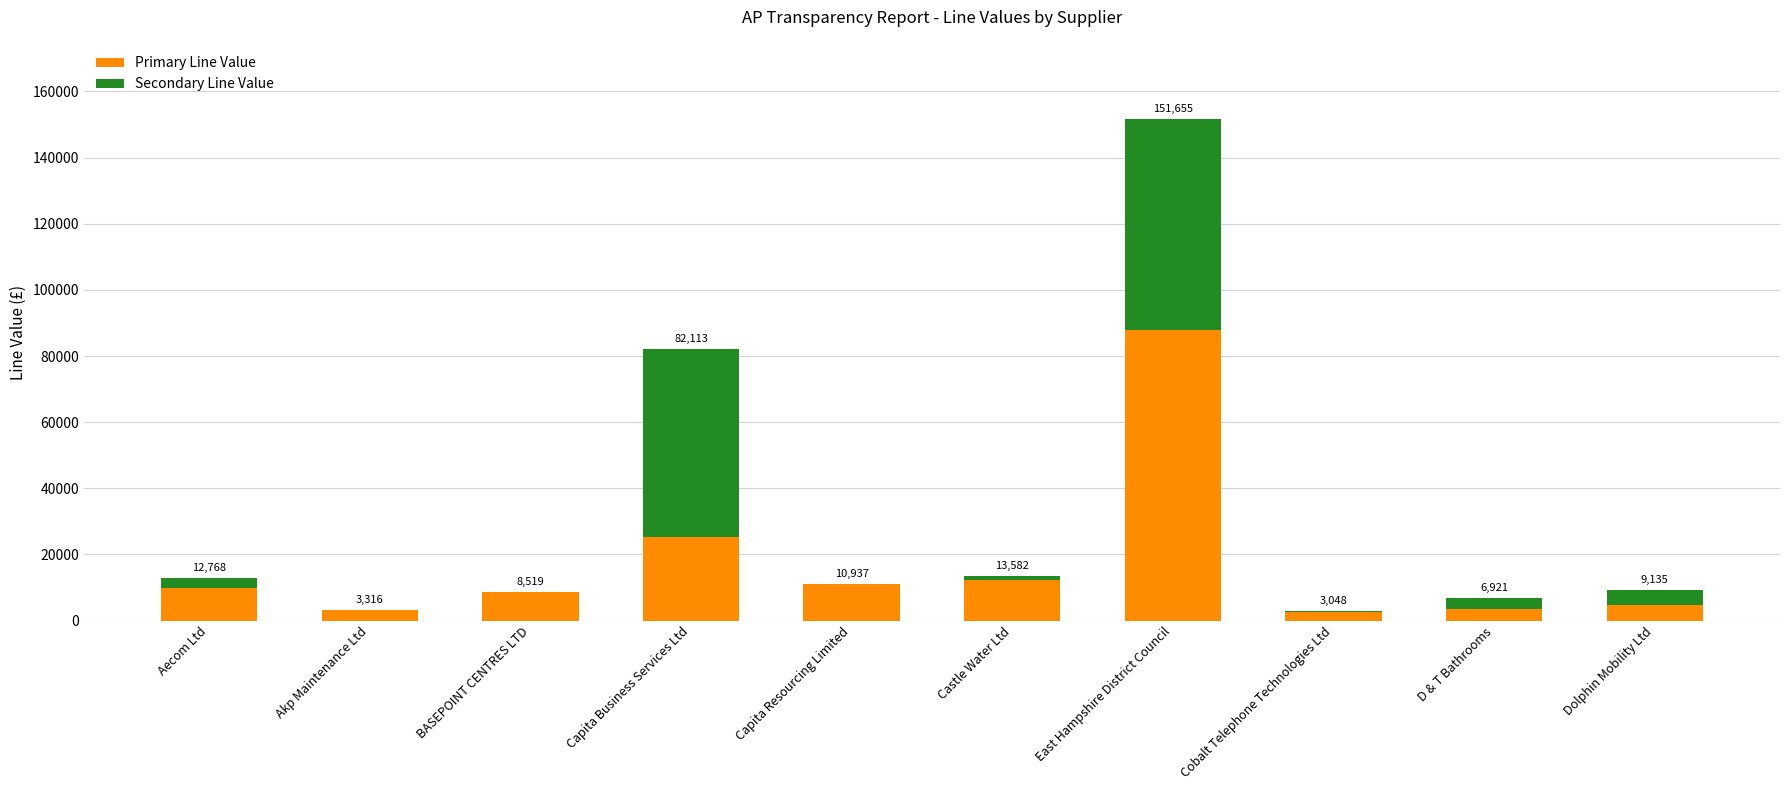

What is the average value of the Secondary Line Value series?

13296.4